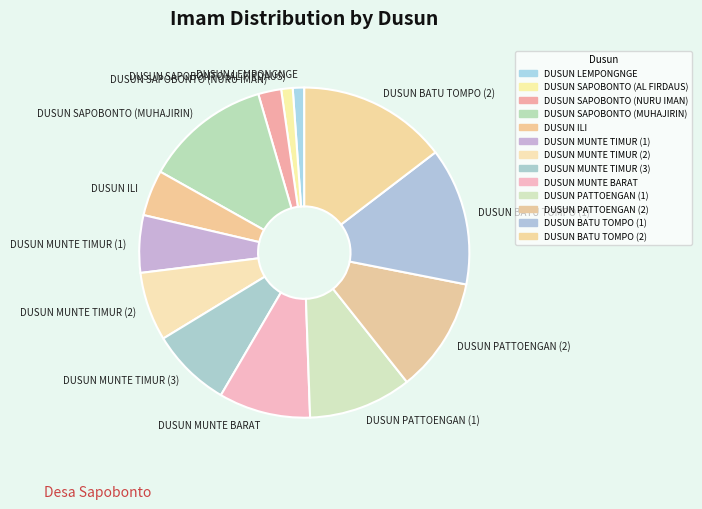

Does DUSUN ILI represent more than half of the total?

No